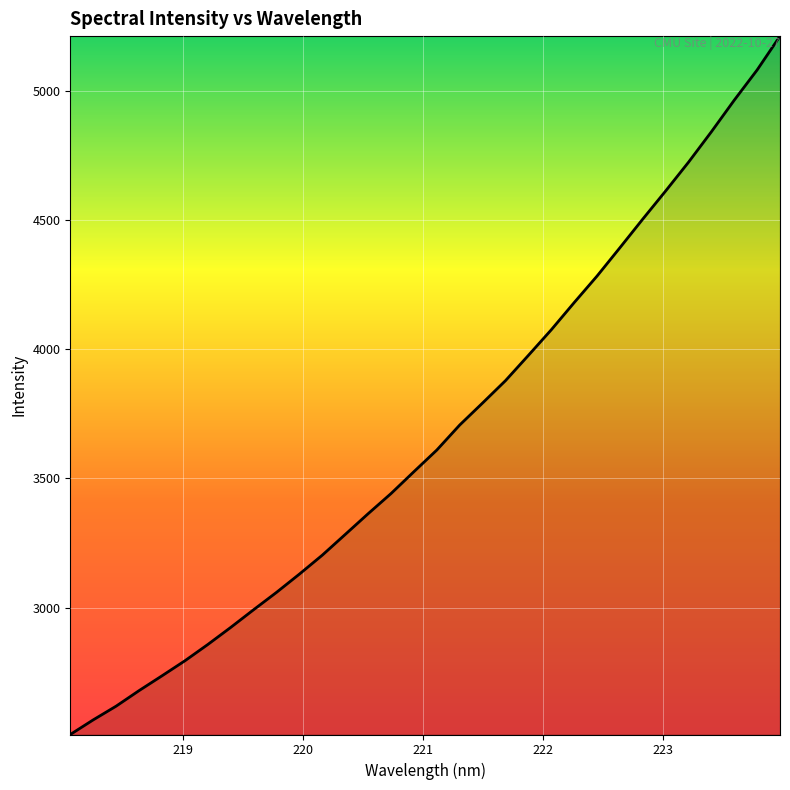

What is the average value?

3672.3